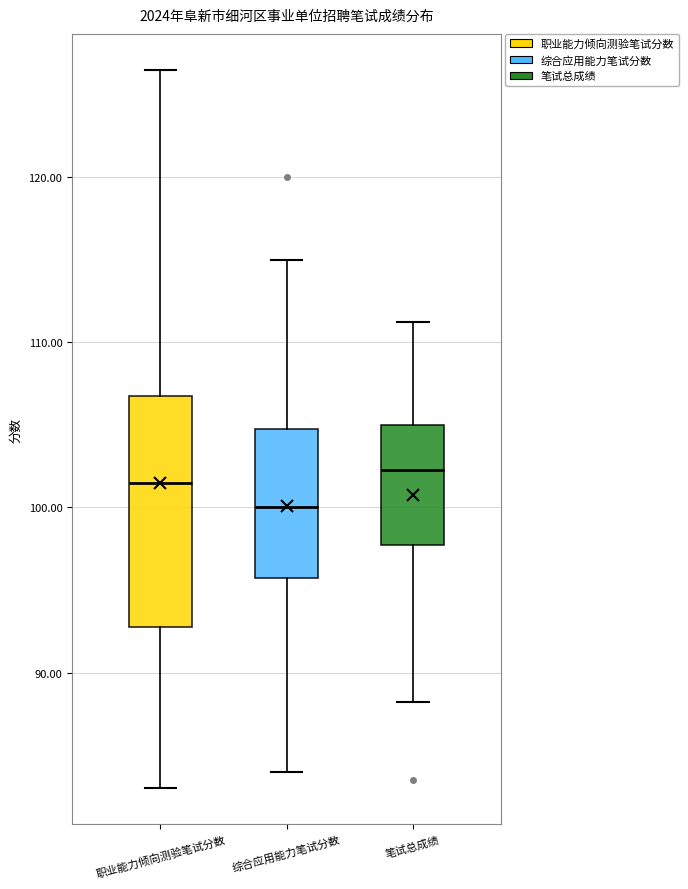

Where is the lower edge of the box for 综合应用能力笔试分数 on the y-axis? The values are not printed on the chart, so give them approximately, as read against the axis.

96